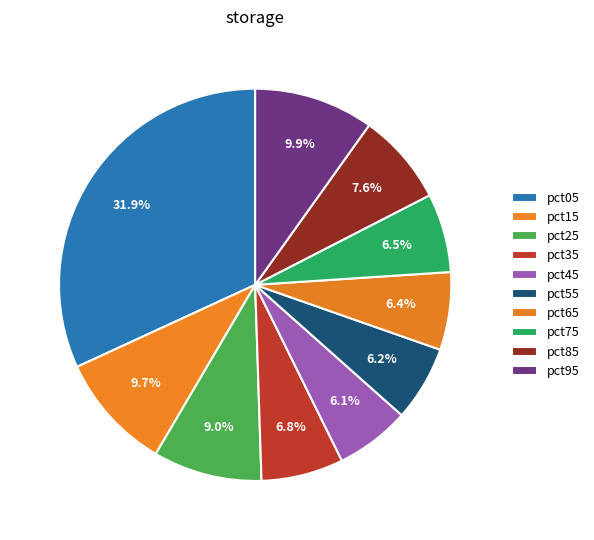

Between pct15 and pct25, which is larger?

pct15